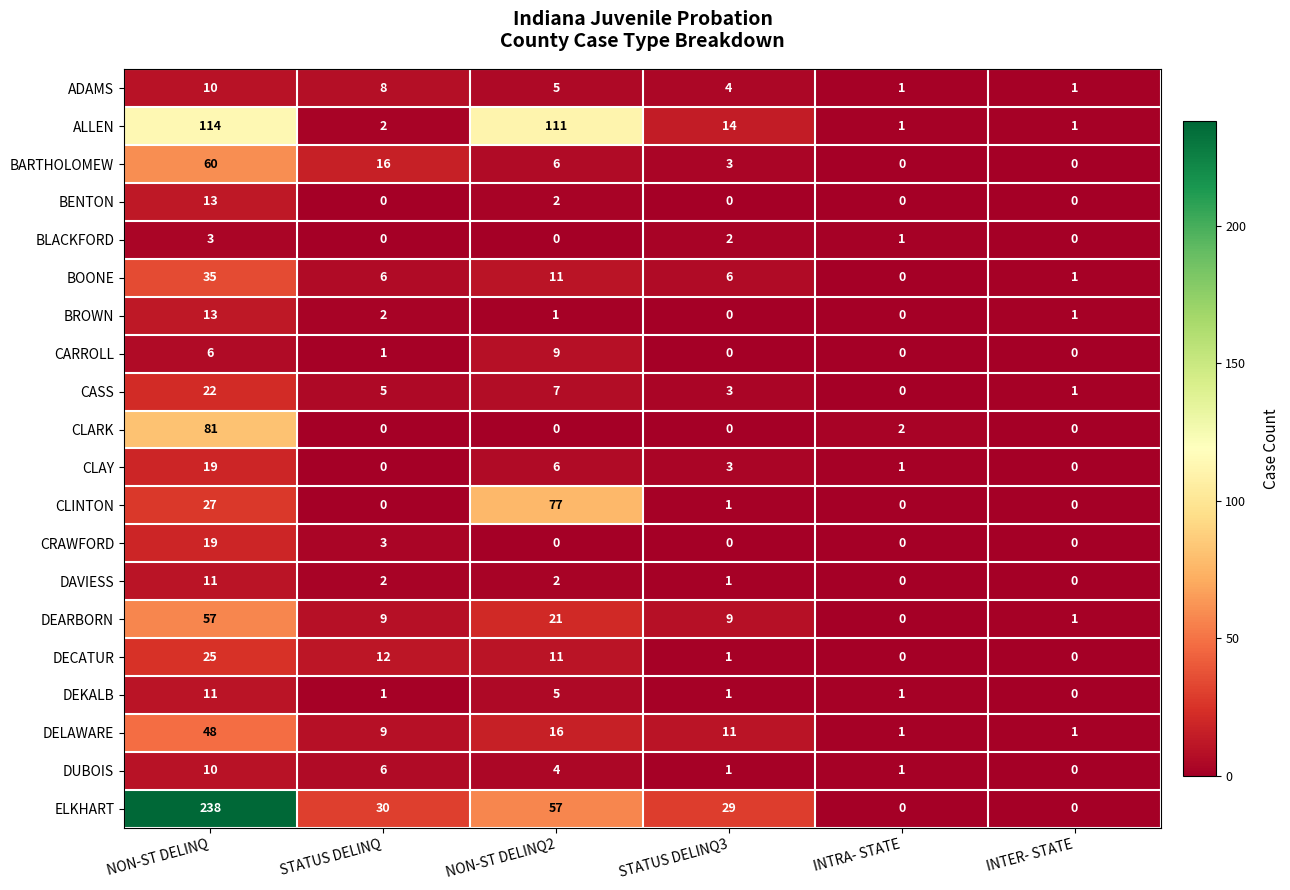

Which series has the widest spread of values?

ELKHART